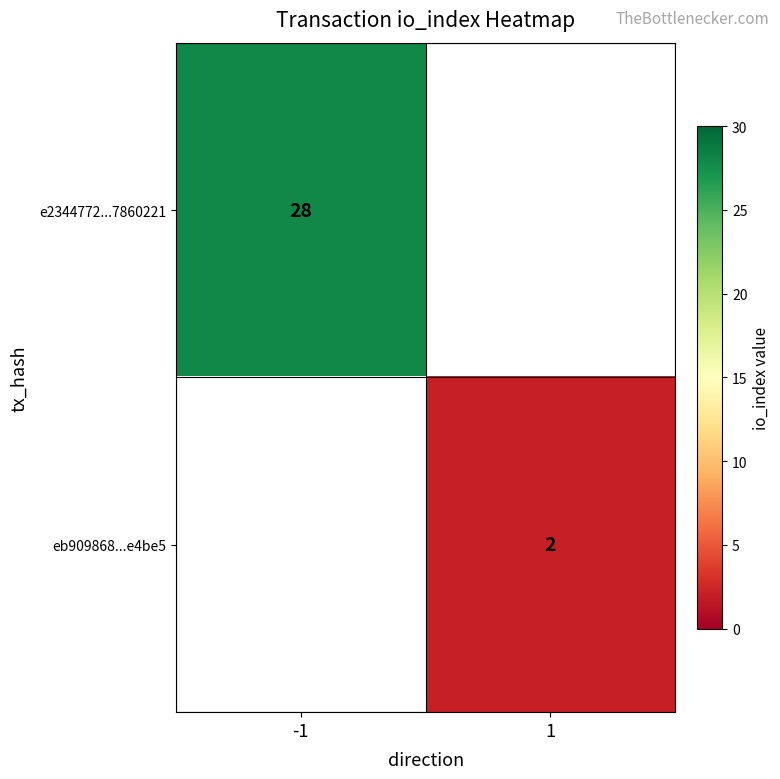

At how many categories does at least one series exceed 11?

1